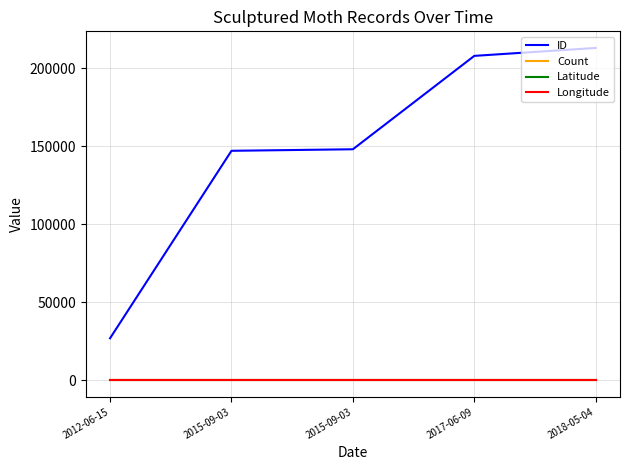

True or false: Count has more than 2 interior local peaks.

False